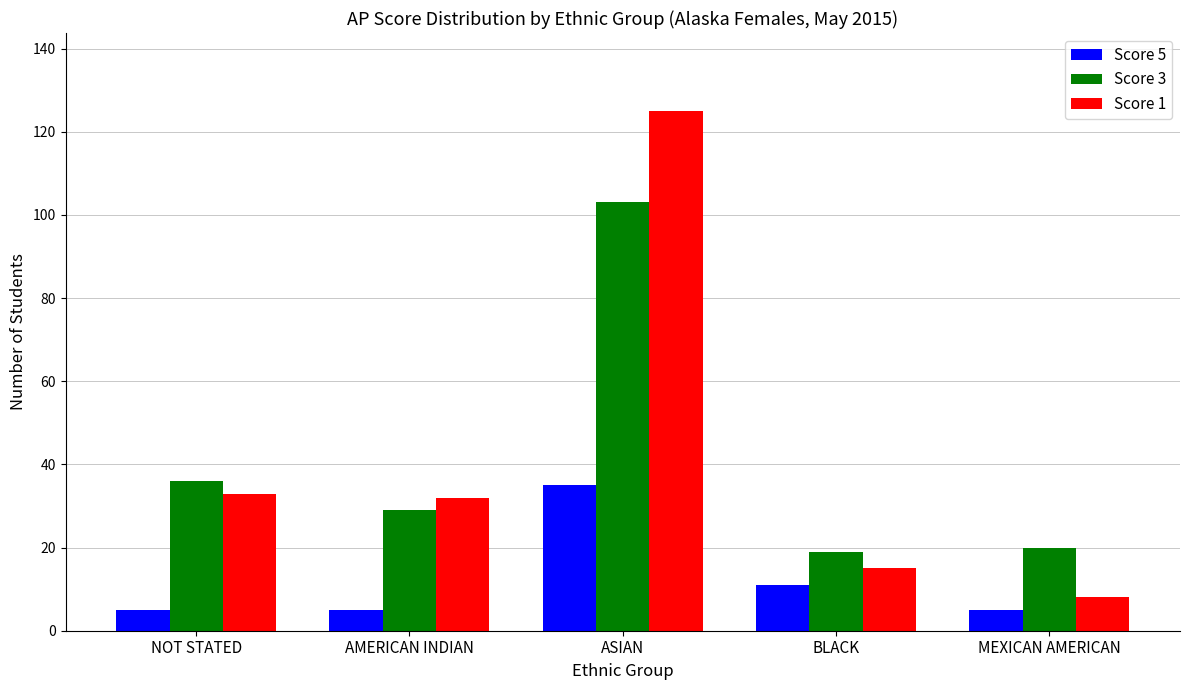

What is the label of the 1st bar from the right?

MEXICAN AMERICAN